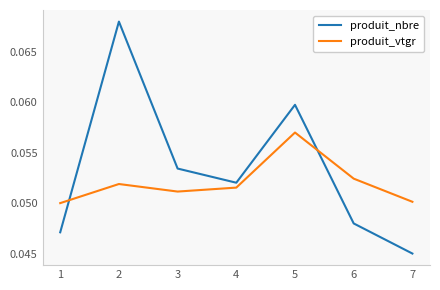

At which label is produit_nbre closest to 0?

7